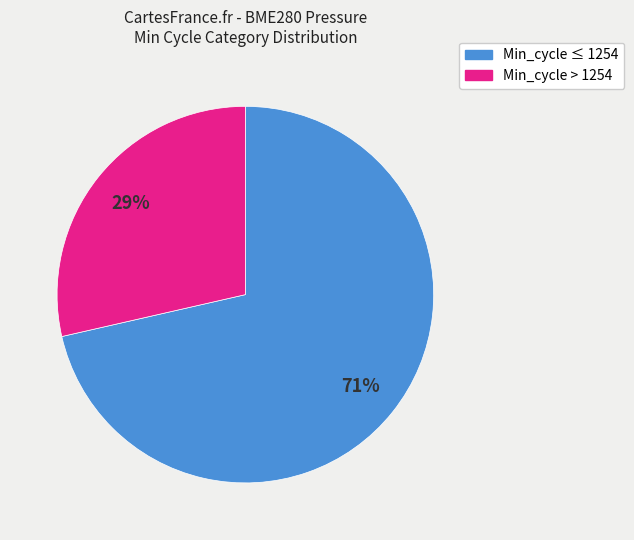

Is there a majority slice in this chart?

Yes